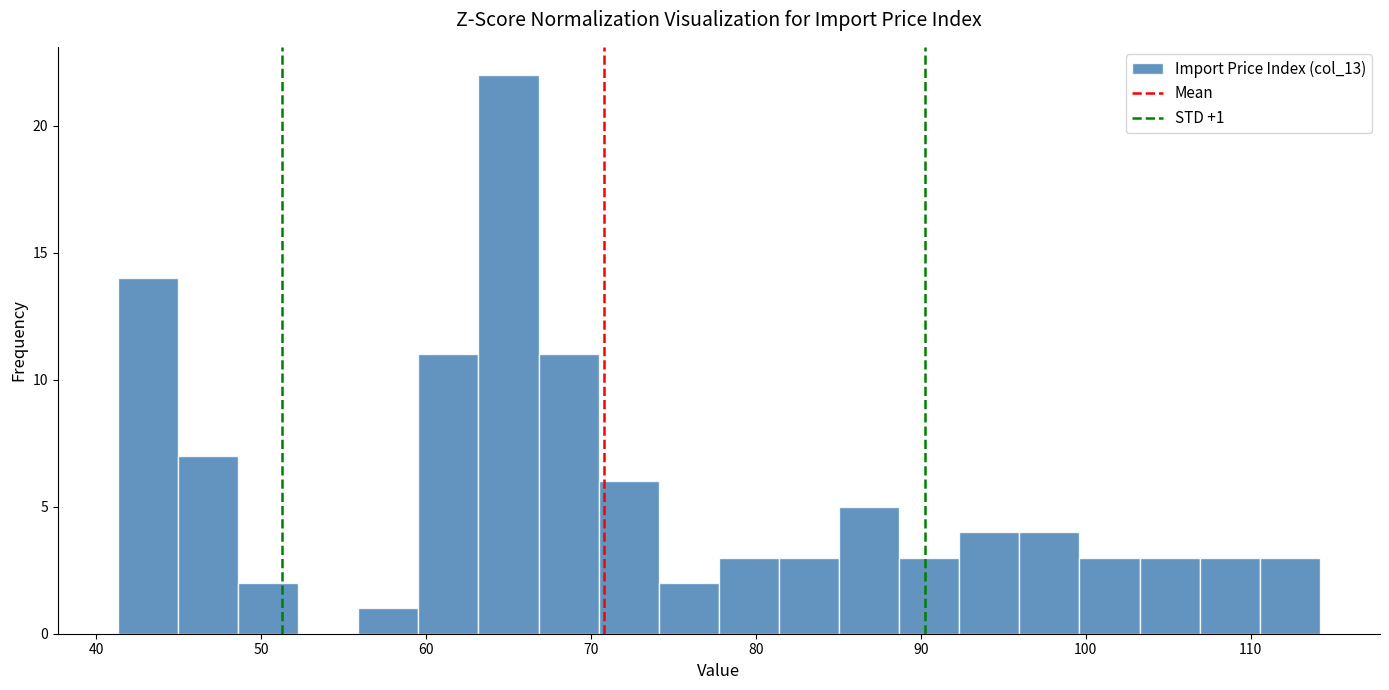

Read against the x-axis, roughly where is the centre of the tallest bar?

65